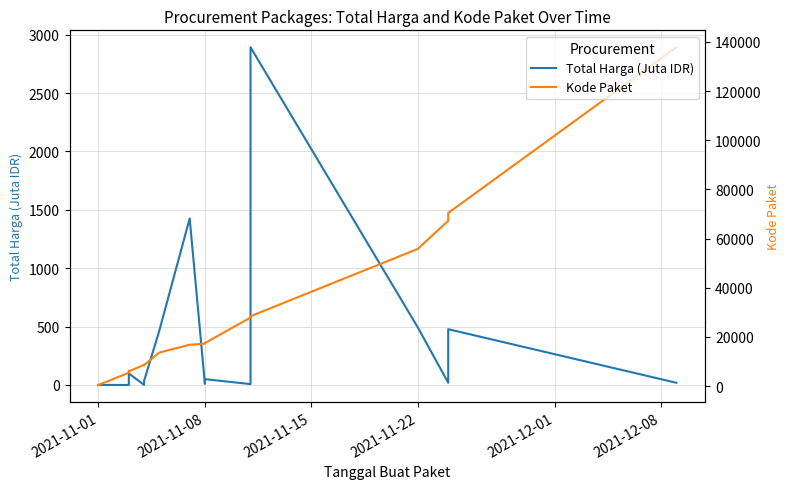

The value of Total Harga (Juta IDR) at 17 is 30.5. True or false?

False